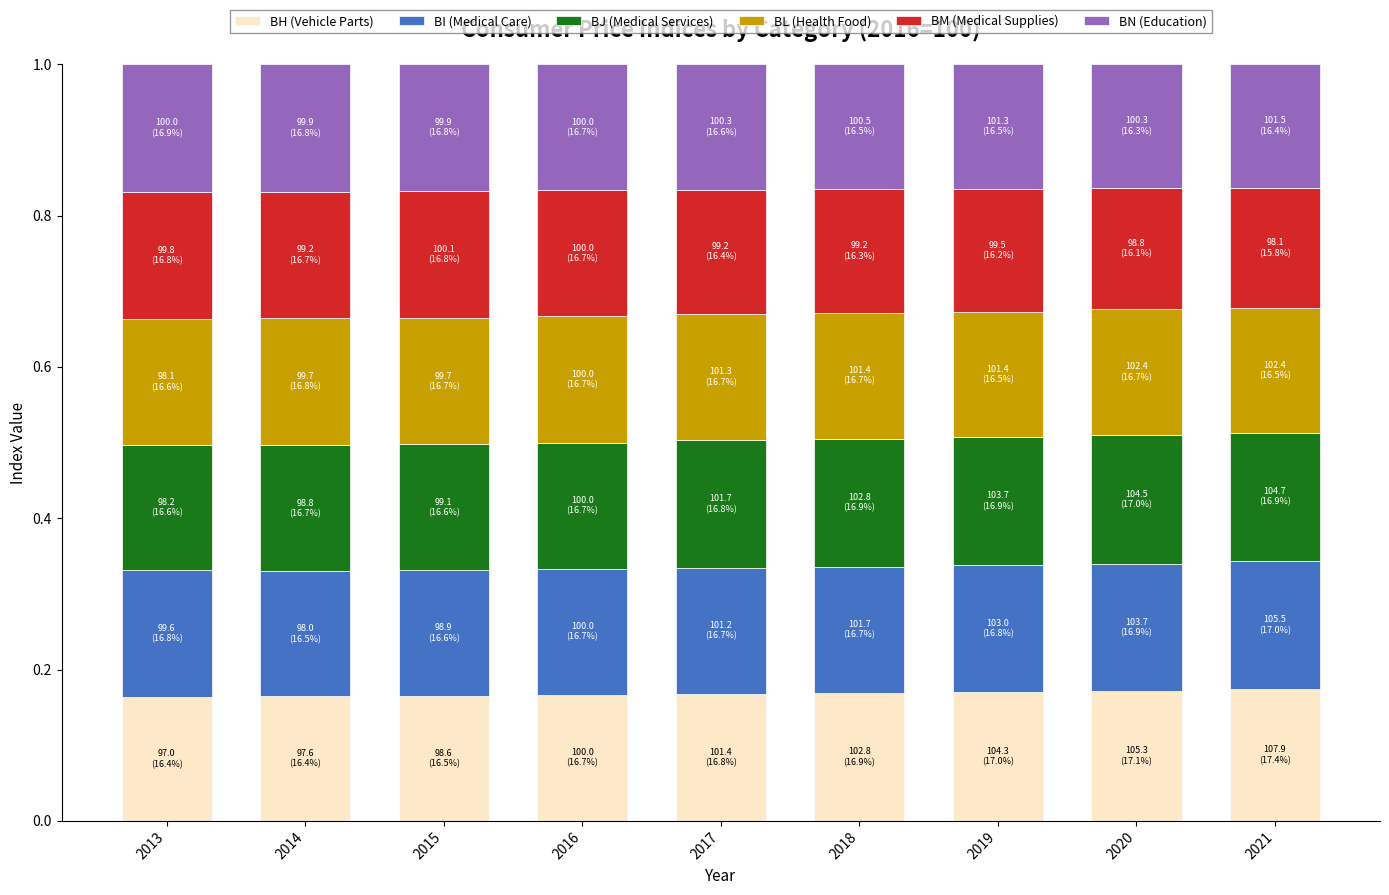

What is the total value across all series at 2021?

1.0